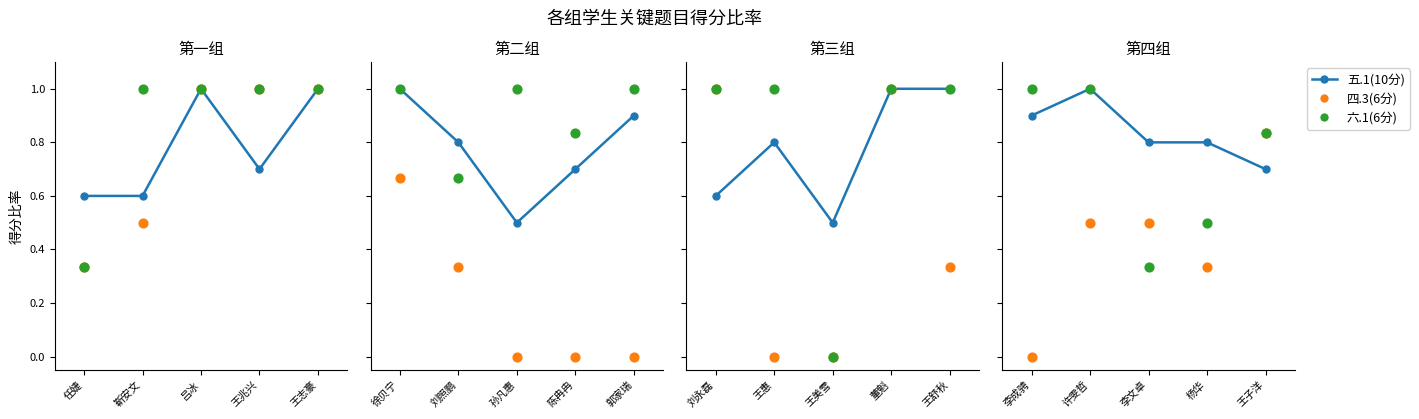

What is the total value across all series at 吕冰?

3.0